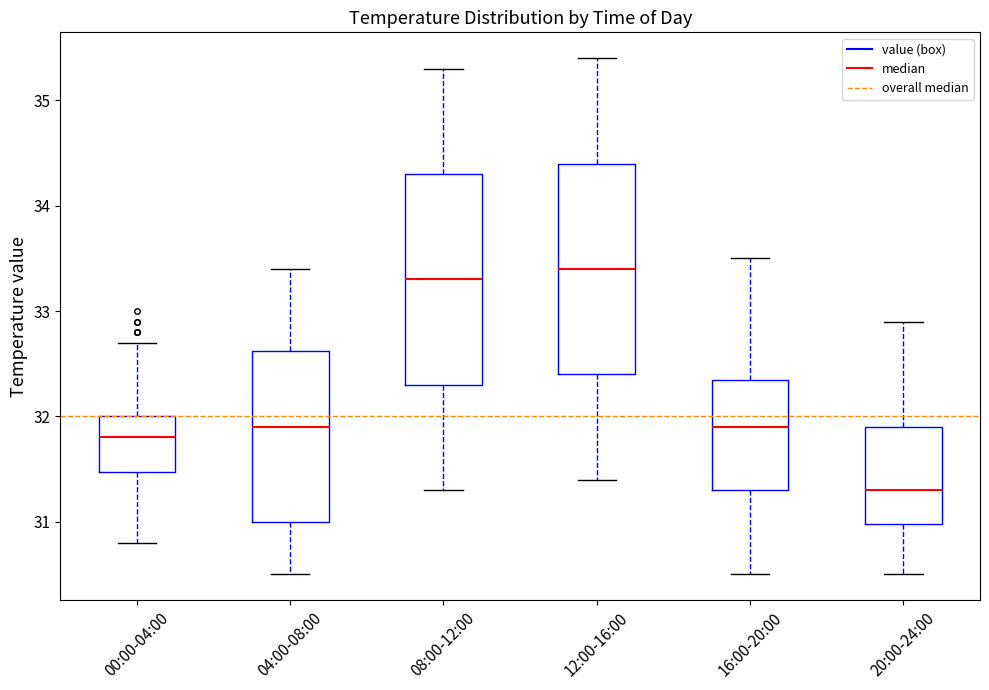

Reading left to right, read every box against the y-axis: the position of its median line, the range the box covers, and the ends of its whiskers. The values are not printed on the chart, so give them approximately, as read against the axis.

00:00-04:00: median 31.8, box 31.5 to 32.0, whiskers 30.8 to 32.7
04:00-08:00: median 31.9, box 31.0 to 32.6, whiskers 30.5 to 33.4
08:00-12:00: median 33.3, box 32.3 to 34.3, whiskers 31.3 to 35.3
12:00-16:00: median 33.4, box 32.4 to 34.4, whiskers 31.4 to 35.4
16:00-20:00: median 31.9, box 31.3 to 32.4, whiskers 30.5 to 33.5
20:00-24:00: median 31.3, box 31.0 to 31.9, whiskers 30.5 to 32.9